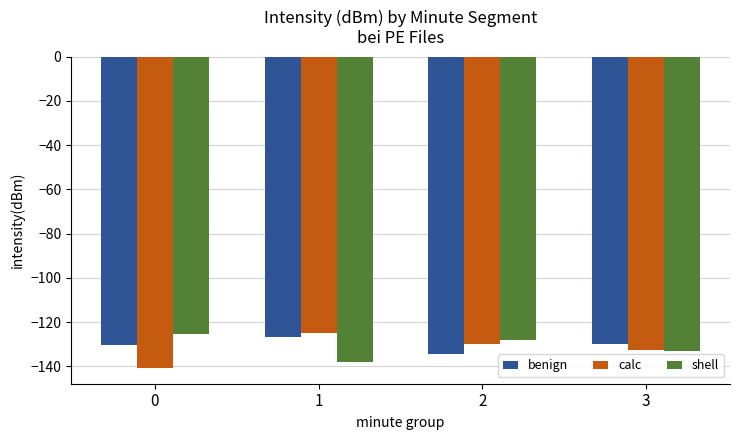

The benign series shows -130.2 at 0. True or false?

True